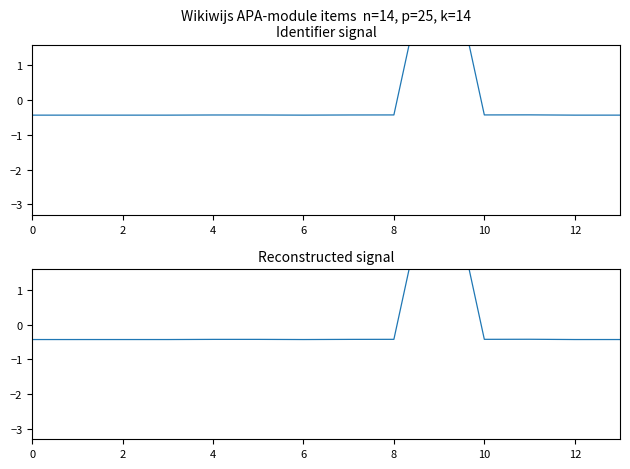

True or false: Identifier (reconstructed) has a value of -0.4 at 10.

True